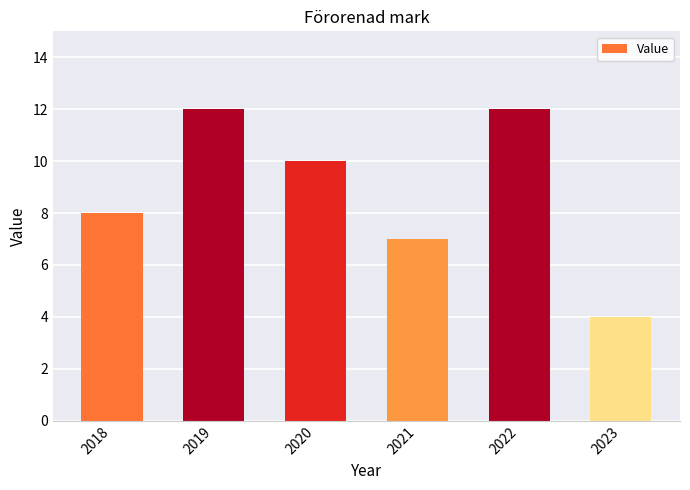

Which has a higher value, 2021 or 2019?

2019